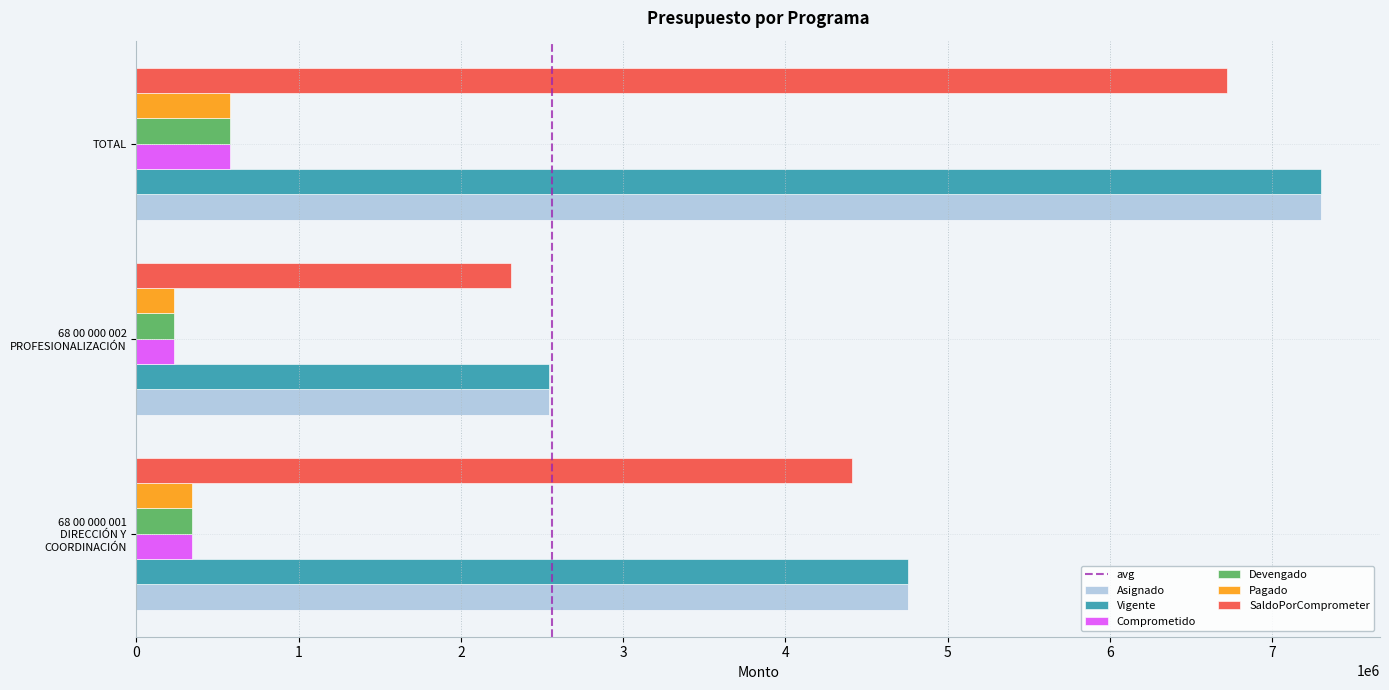

At how many categories does at least one series exceed 1951673?

3